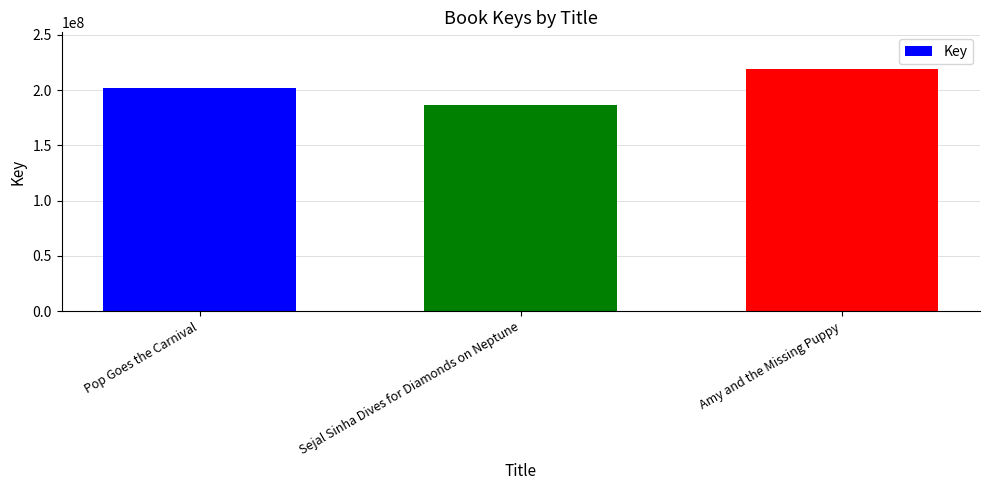

Where is the data nearest to the value 203091161?

Pop Goes the Carnival